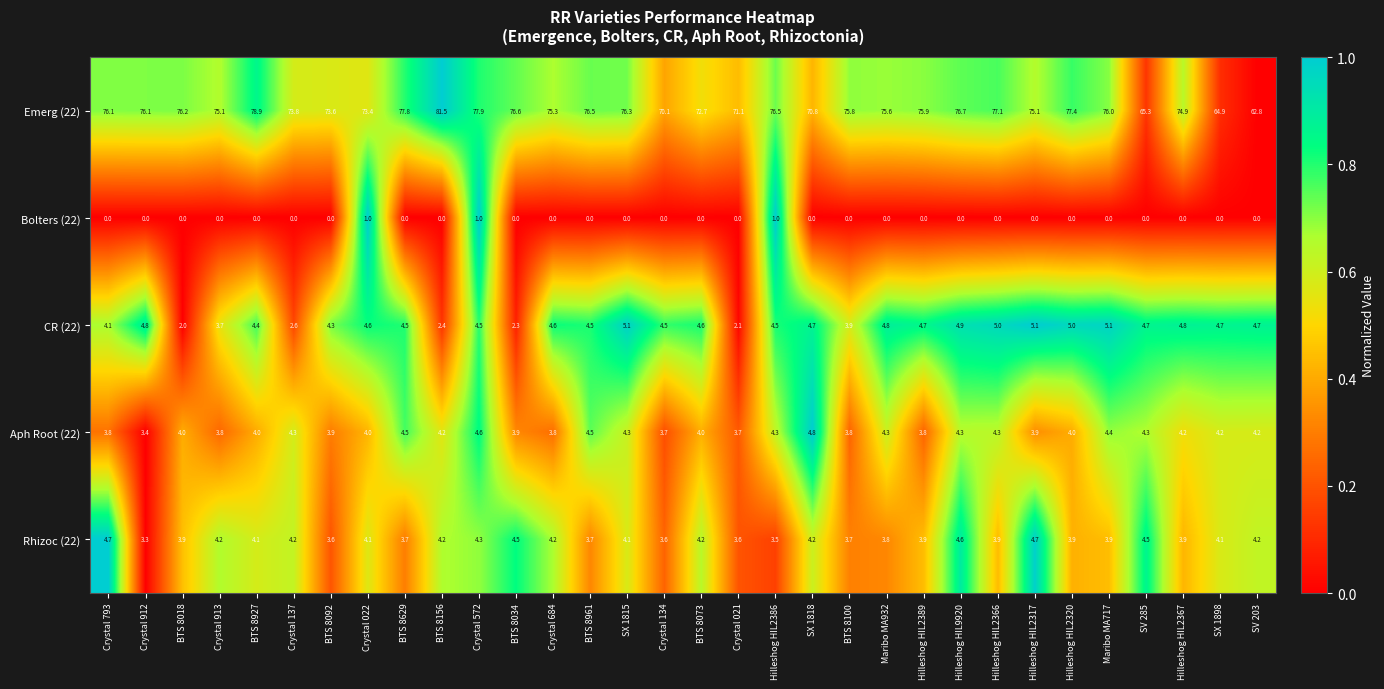

Which category has the highest value across all series?

BTS 8156